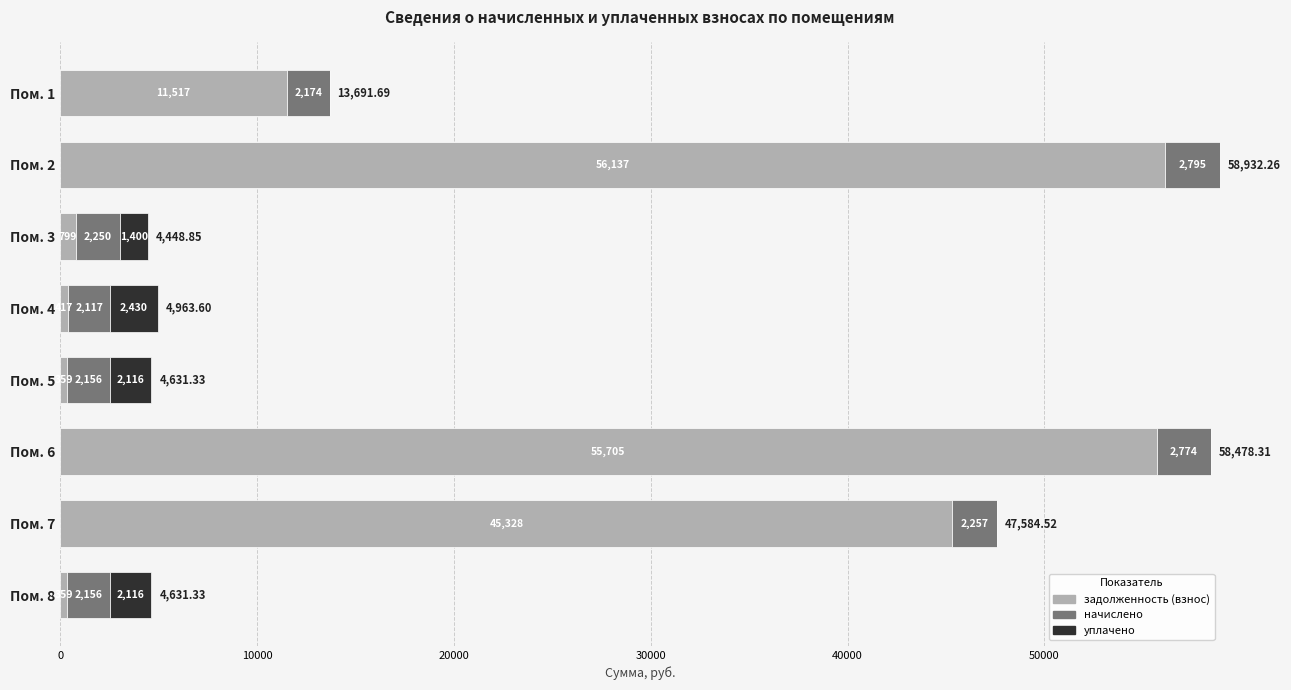

At which category is the sum across all series the highest?

Пом. 2